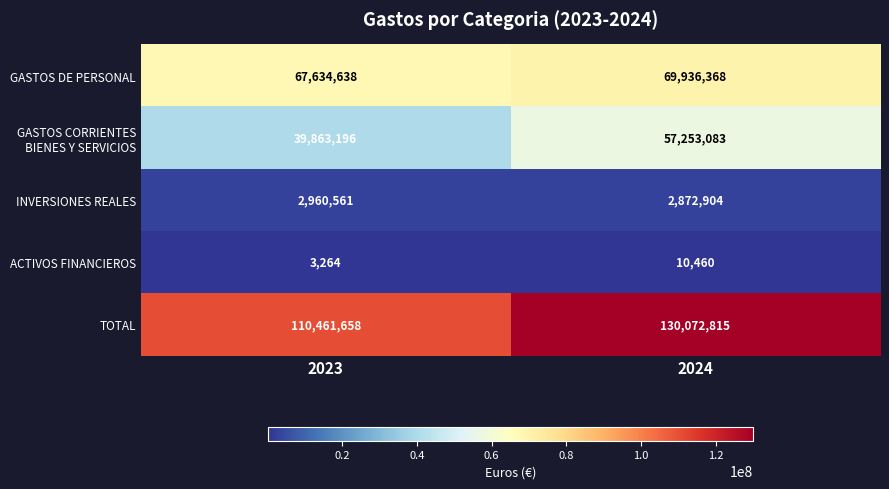

Which series has the largest total across all categories?

TOTAL